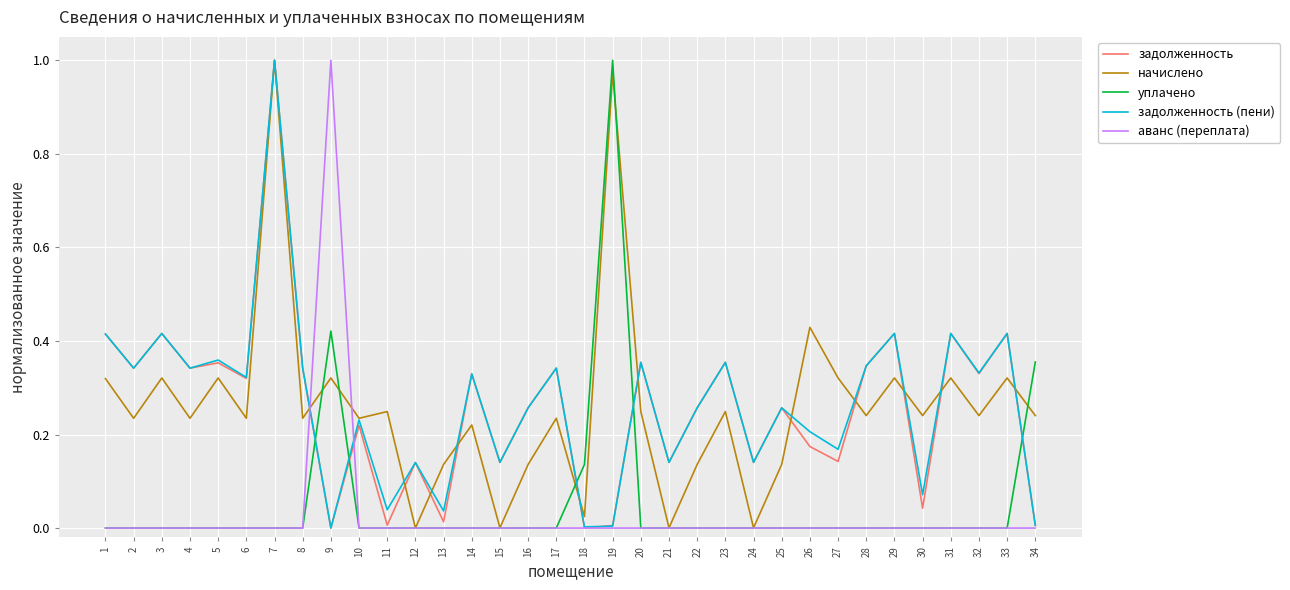

What is the total value across all series at 25?

0.7